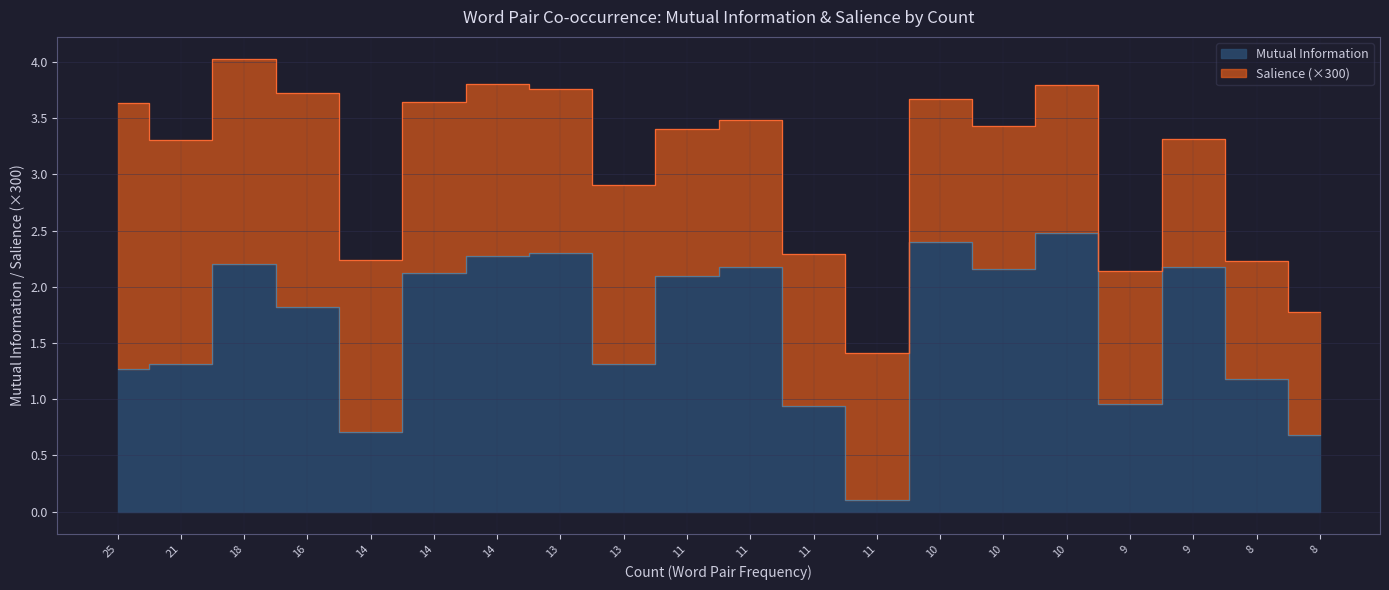

What is the change in value from 13 to 11?

-0.4